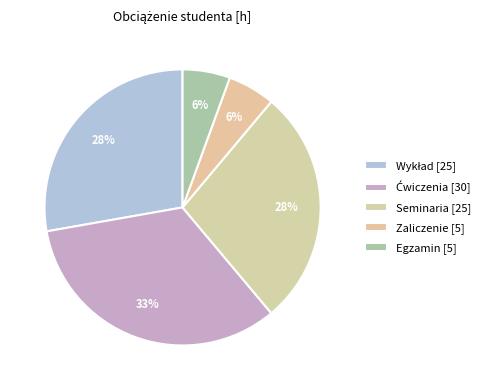

Do Seminaria and Wykład together represent more than half of the pie?

Yes